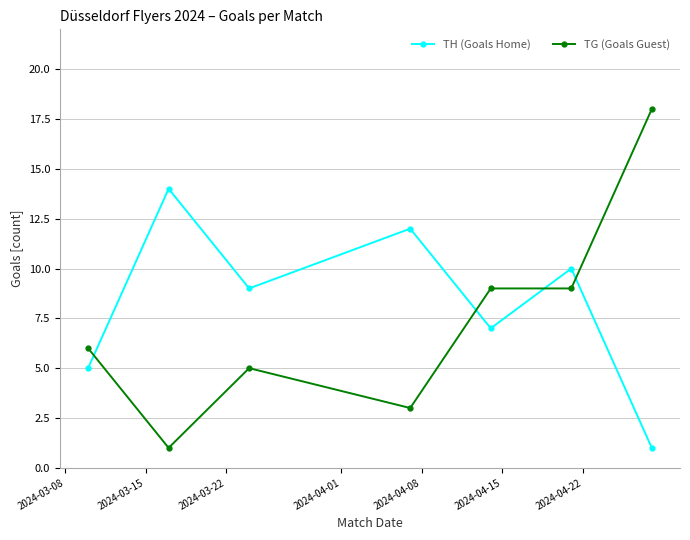

How many intersections are there between TH (Goals Home) and TG (Goals Guest)?

4